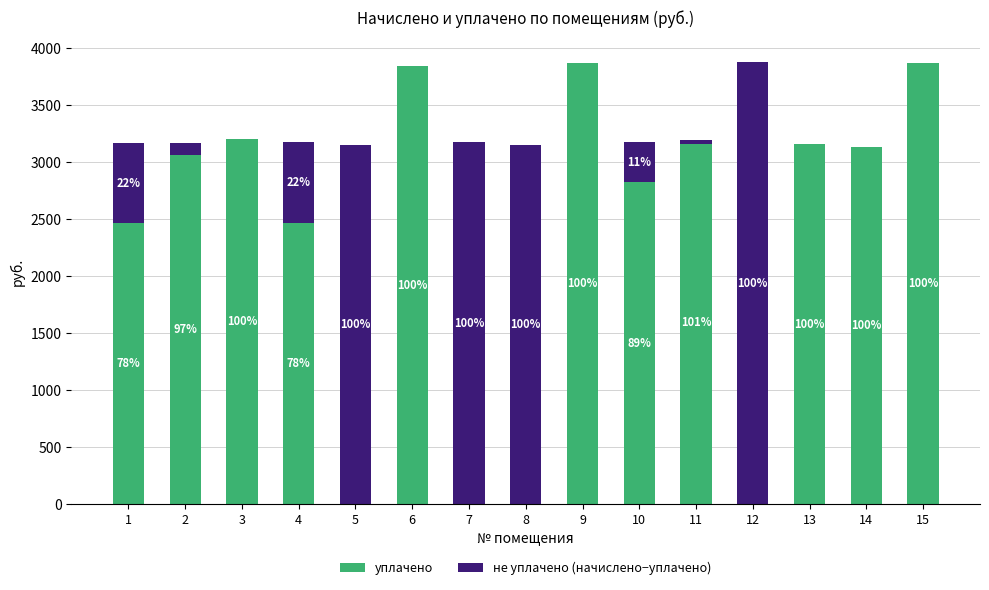

Between 9 and 15, which series saw the biggest shift?

уплачено